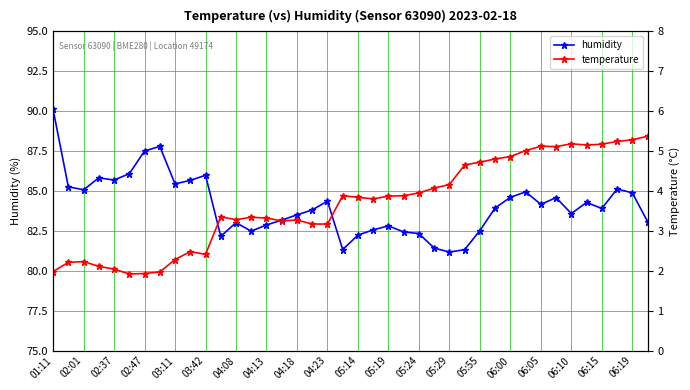

True or false: humidity has more than 0 points higher than both neighbors.

True